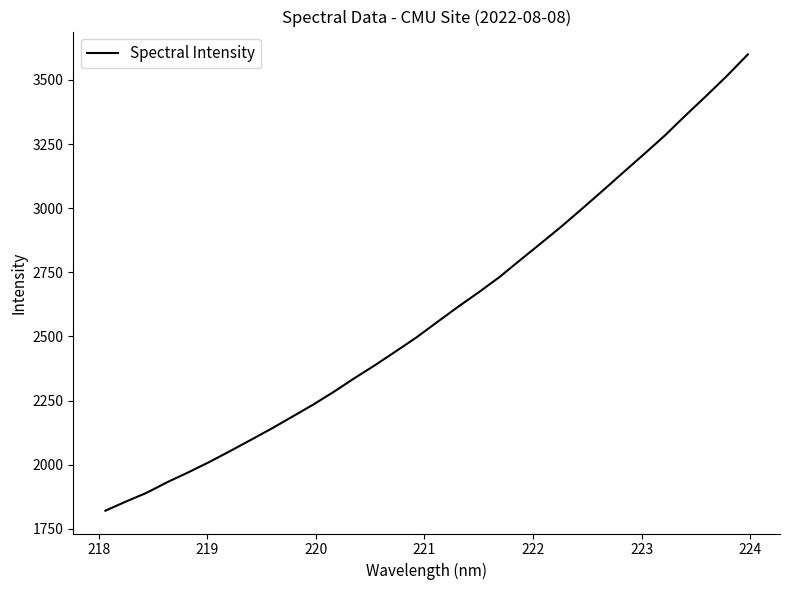

What is the minimum value shown in the chart?

1820.5